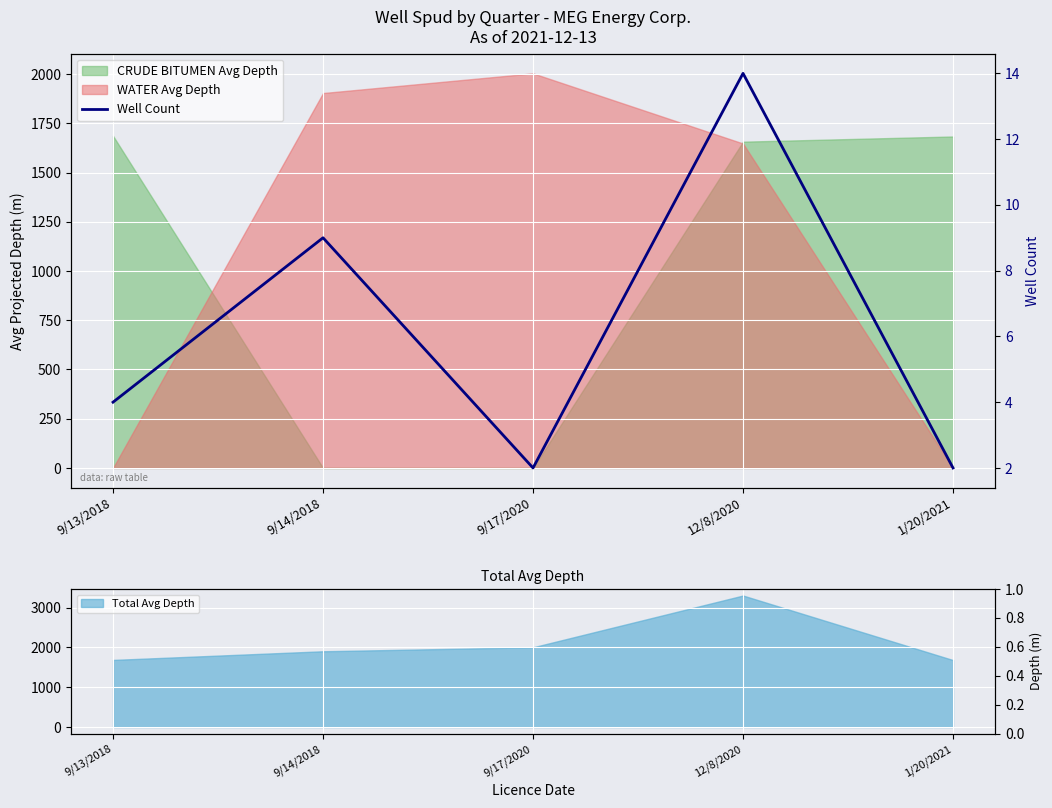

The chart shows a value of 2 at 9/17/2020. True or false?

True